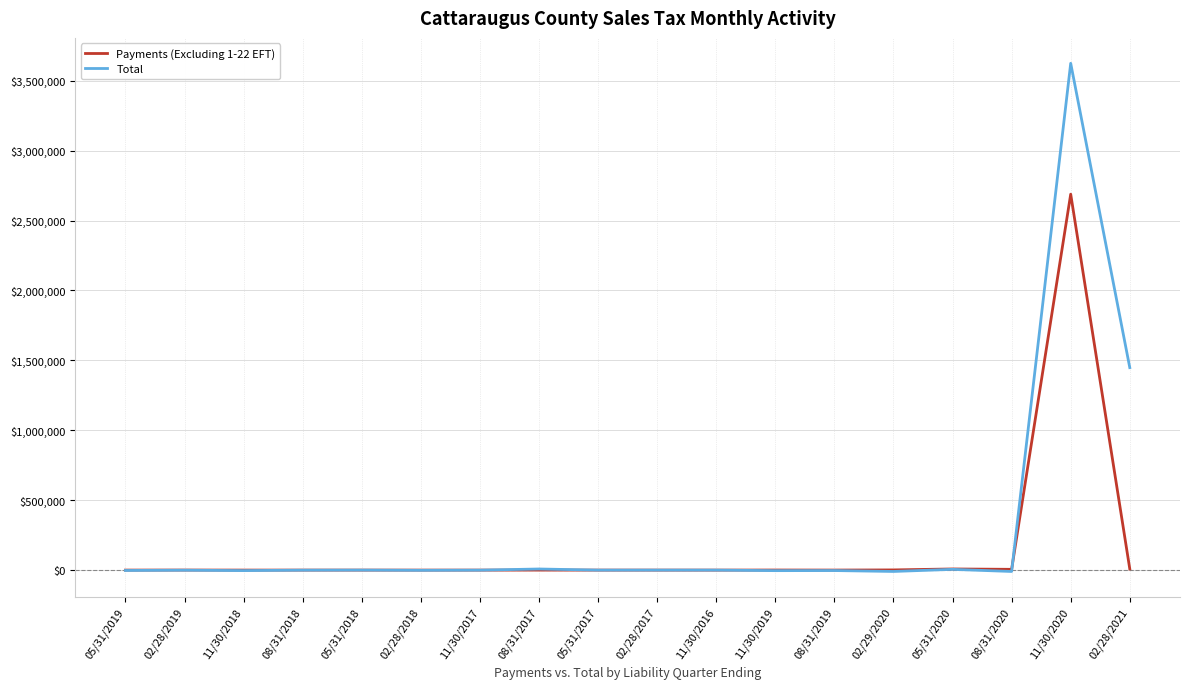

The value of Payments (Excluding 1-22 EFT) at 05/31/2020 is 8117.6. True or false?

True